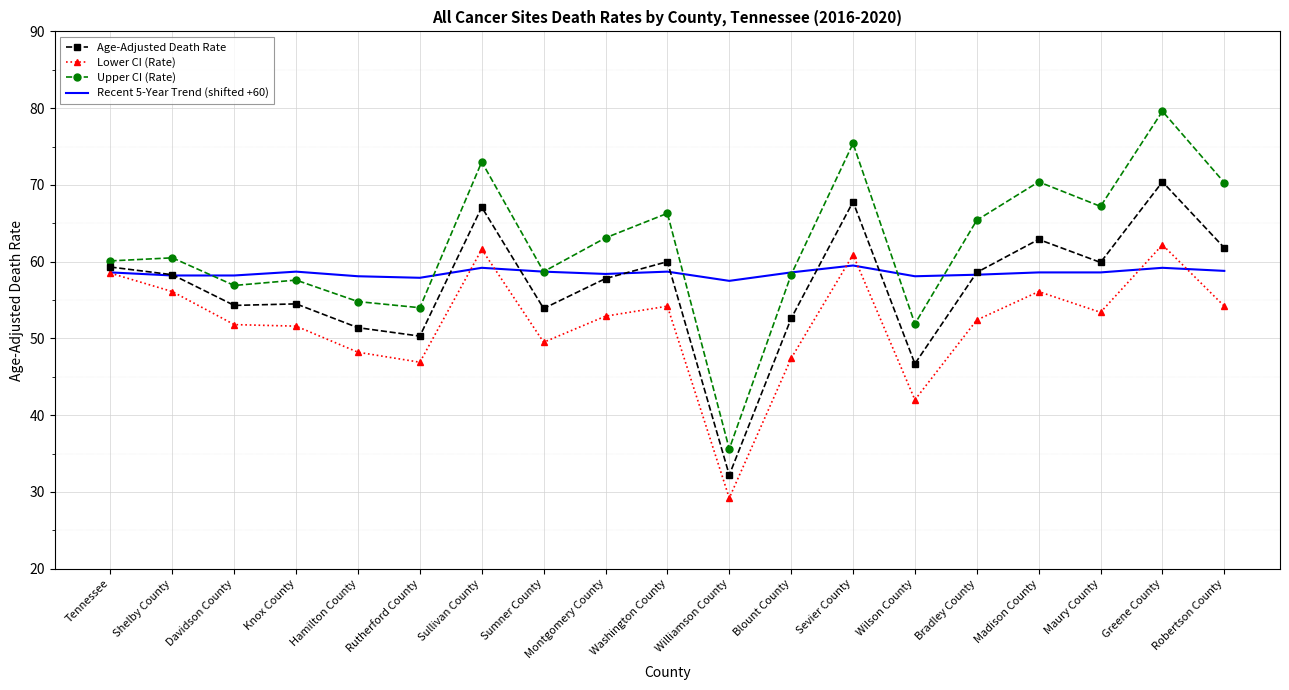

What is the maximum value for Recent 5-Year Trend (shifted +60)?

59.5